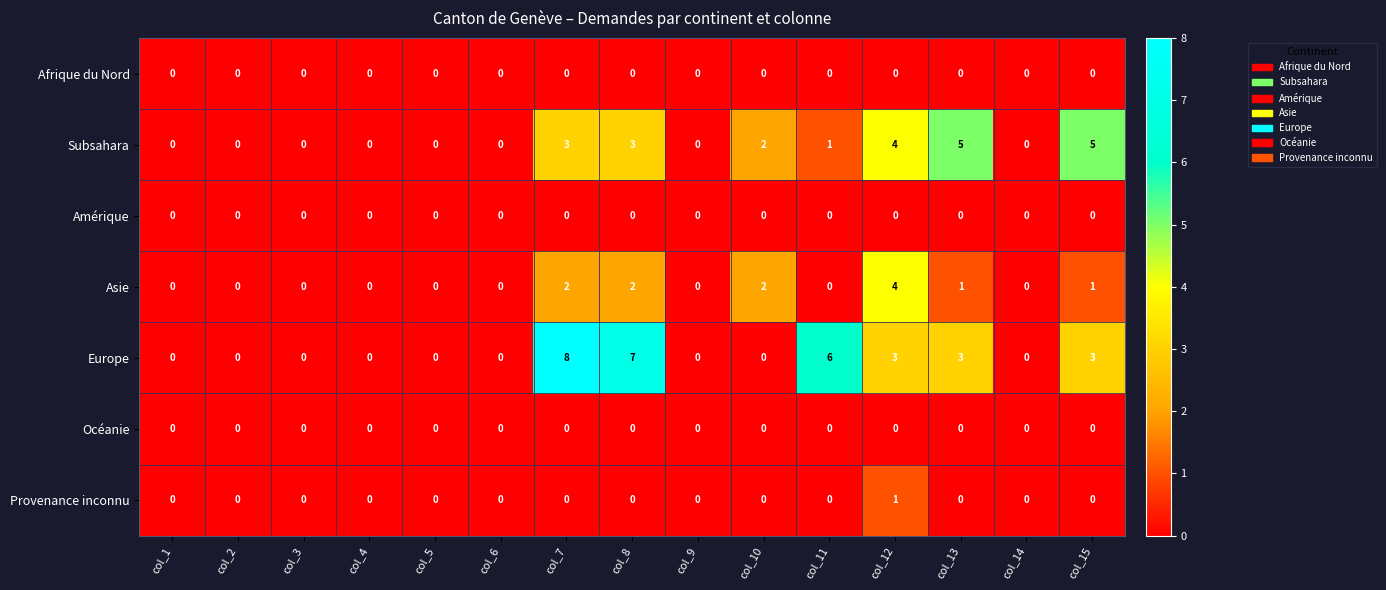

What is the maximum value shown in the chart?

8